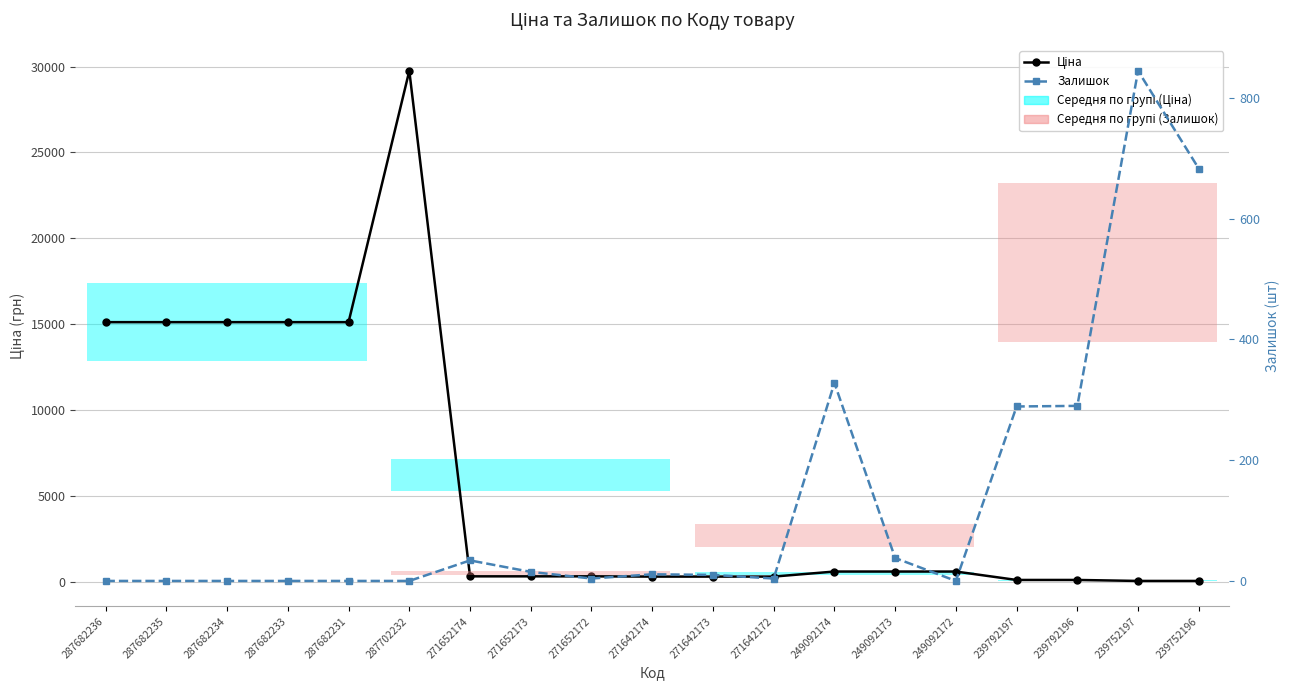

The Ціна series shows 90.5 at 239752197. True or false?

False